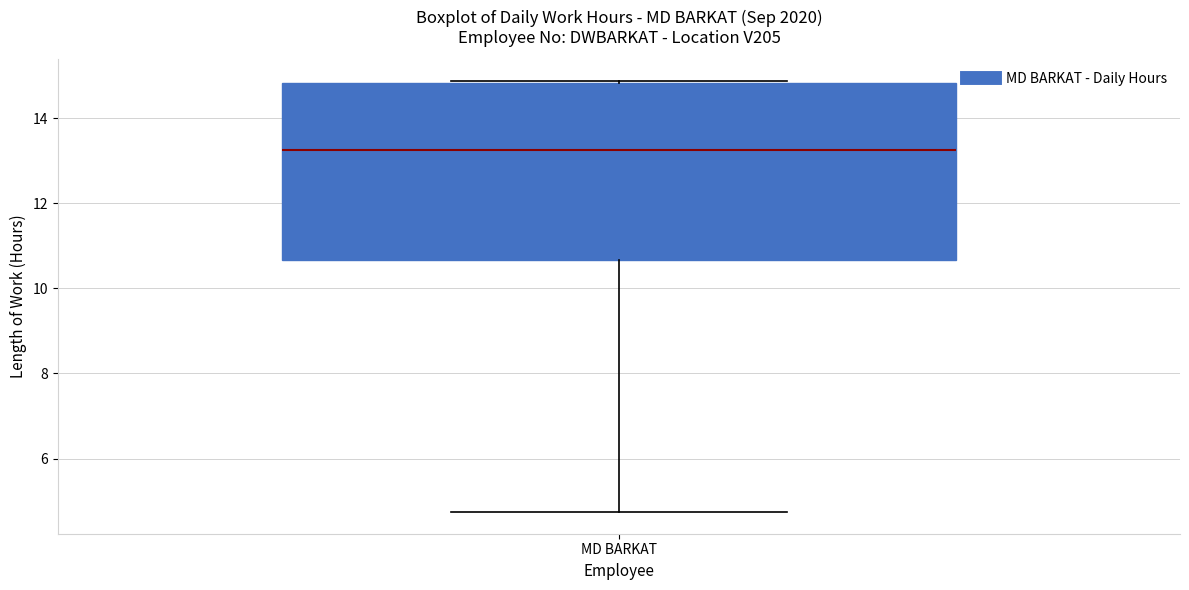

Where is the upper edge of the box for MD BARKAT on the y-axis? The values are not printed on the chart, so give them approximately, as read against the axis.

14.8